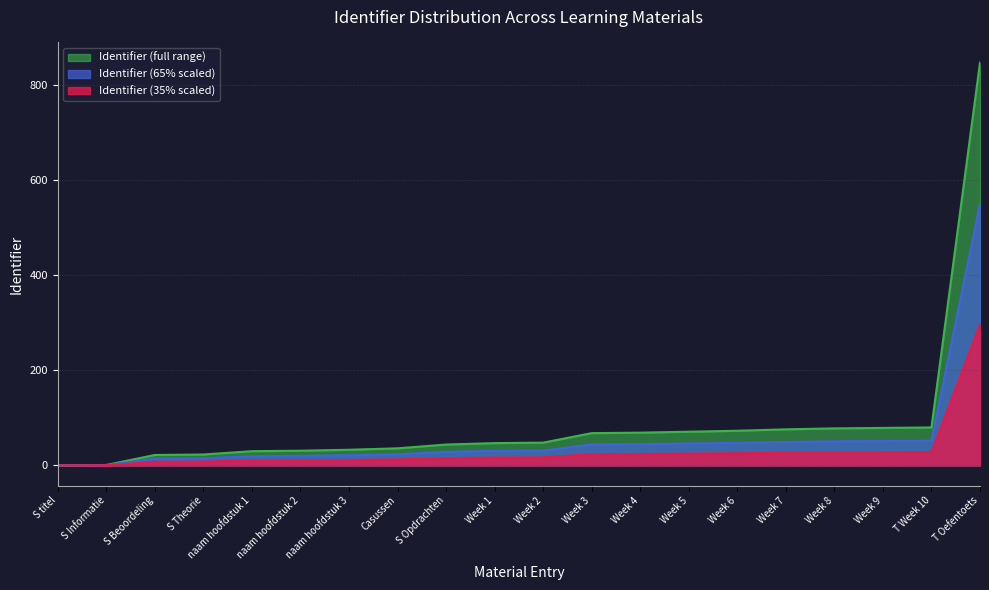

What is the sum of all values?

1757